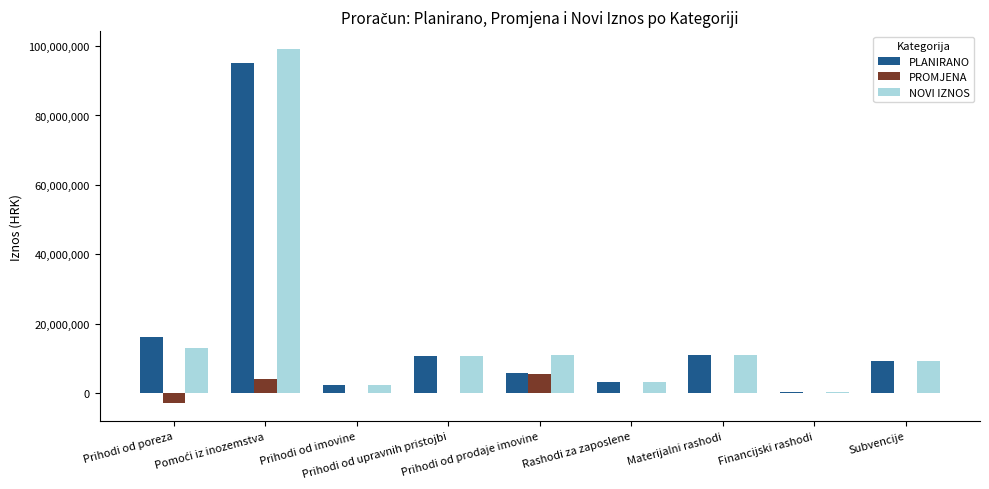

What is the sum of all NOVI IZNOS values?

159492500